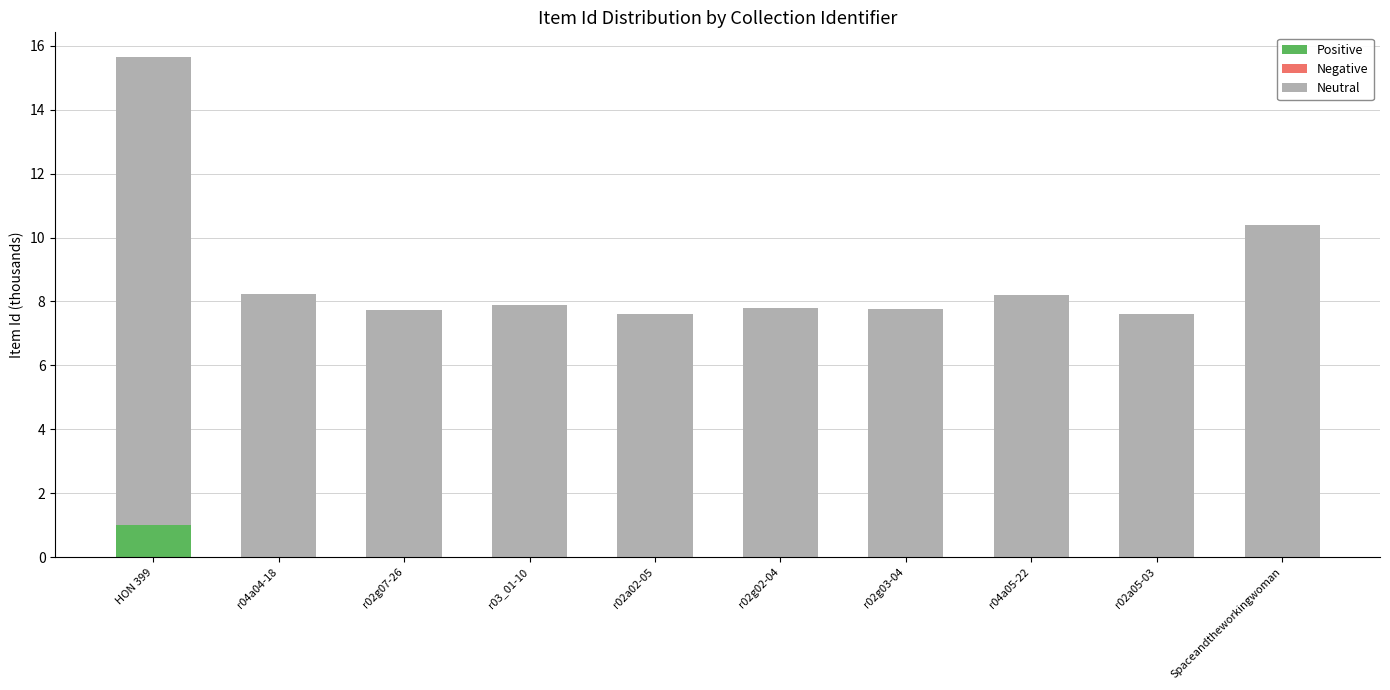

What is the total value across all series at r03_01-10?

7.9